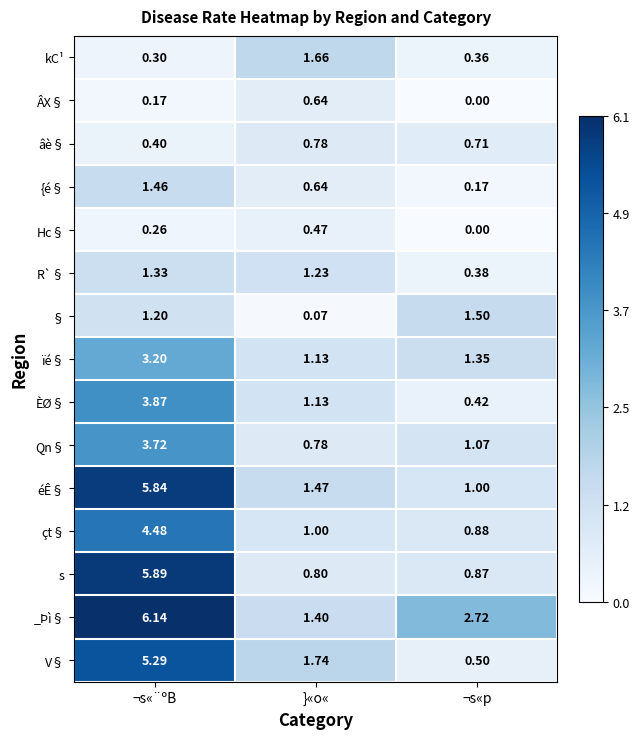

Which series has the largest total across all categories?

_Þì§